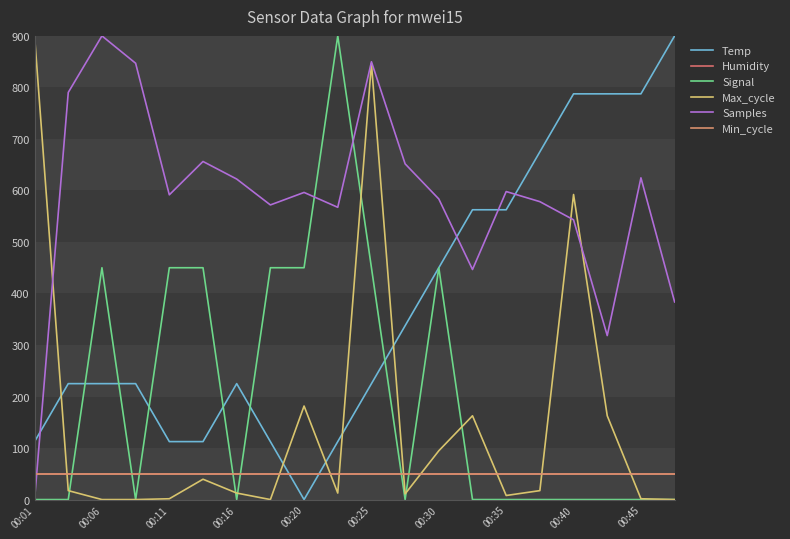

What is the sum of all Temp values?

7537.5